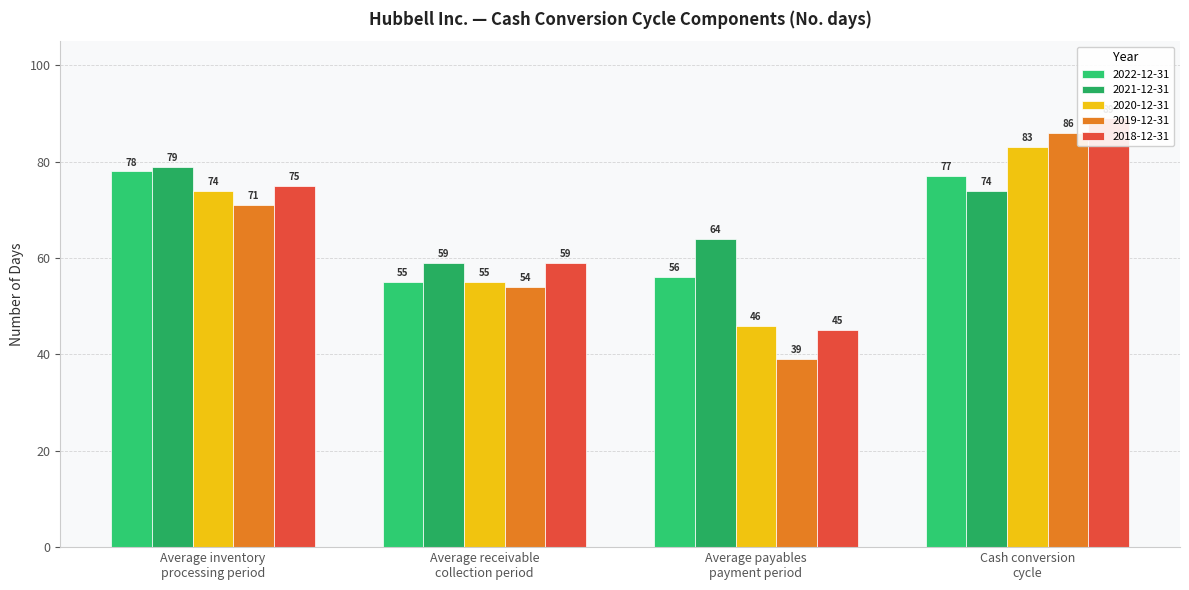

At how many categories does at least one series exceed 83?

1